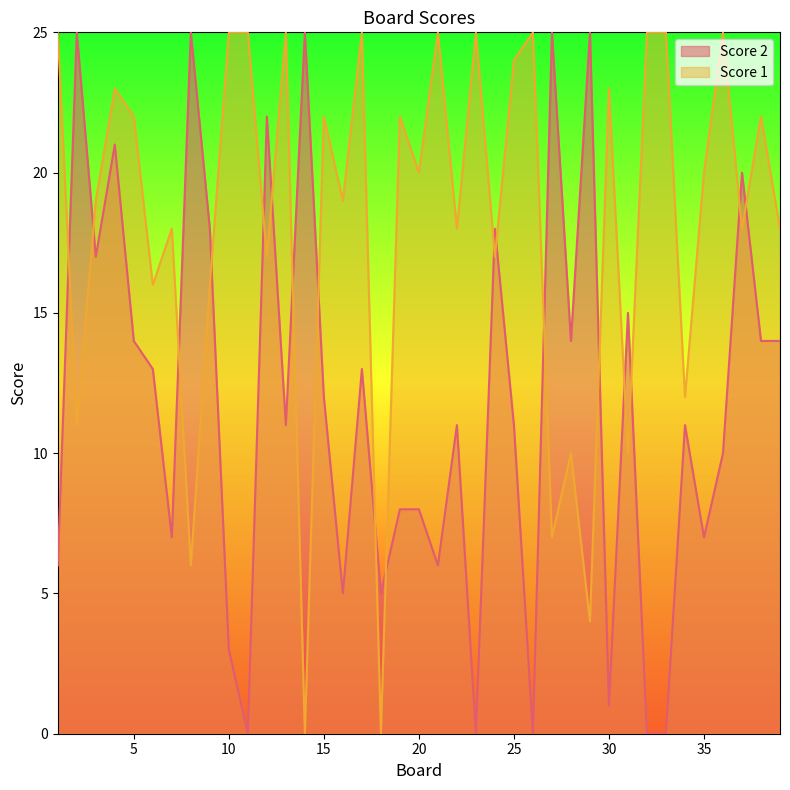

Where is the first local minimum for Score 1?

2